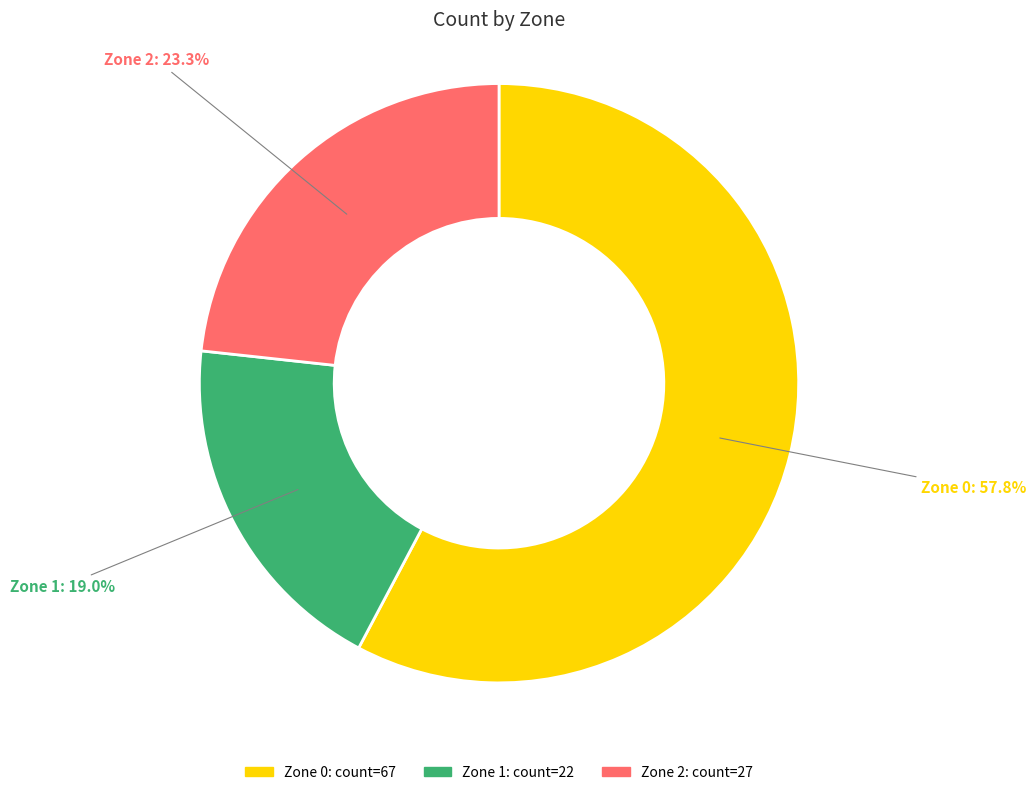

Is the sum of Zone 1 and Zone 0 greater than half?

Yes